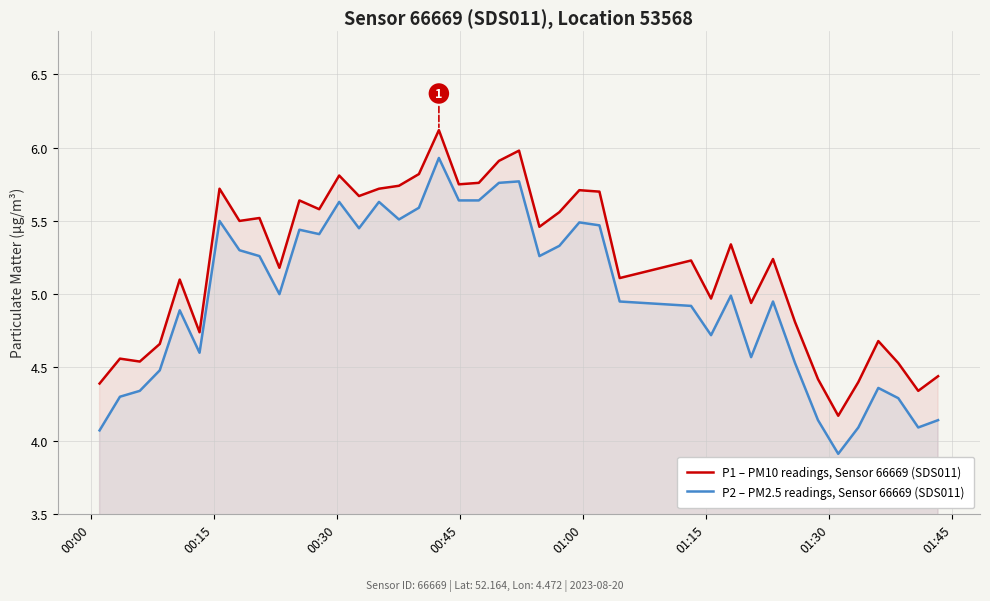

Rank the series by their maximum value, from lowest to highest.

P2 – PM2.5 readings, Sensor 66669 (SDS011), P1 – PM10 readings, Sensor 66669 (SDS011)